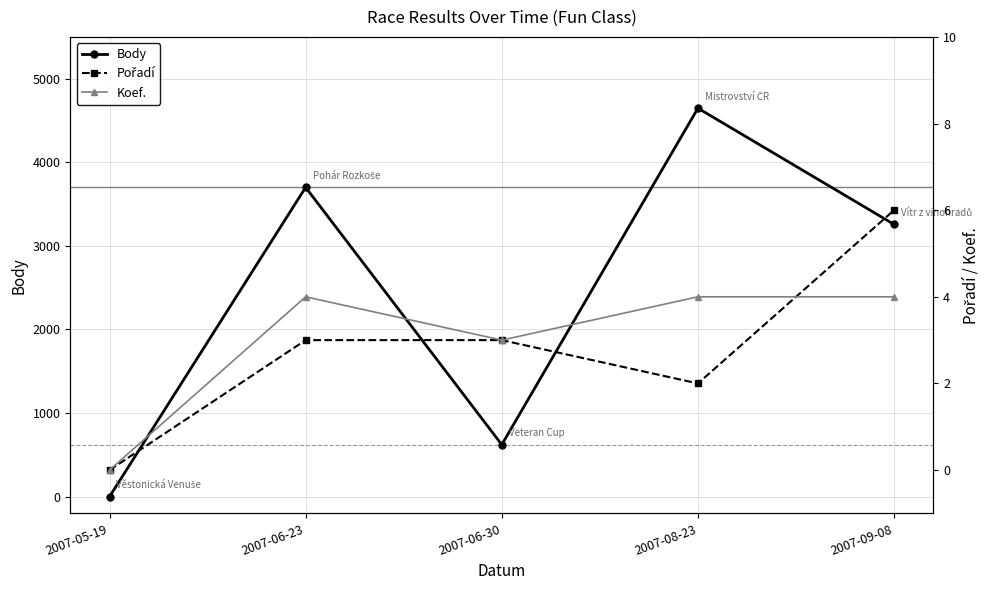

List the labels in order of Koef. value, smallest first.

2007-05-19, 2007-06-30, 2007-06-23, 2007-08-23, 2007-09-08